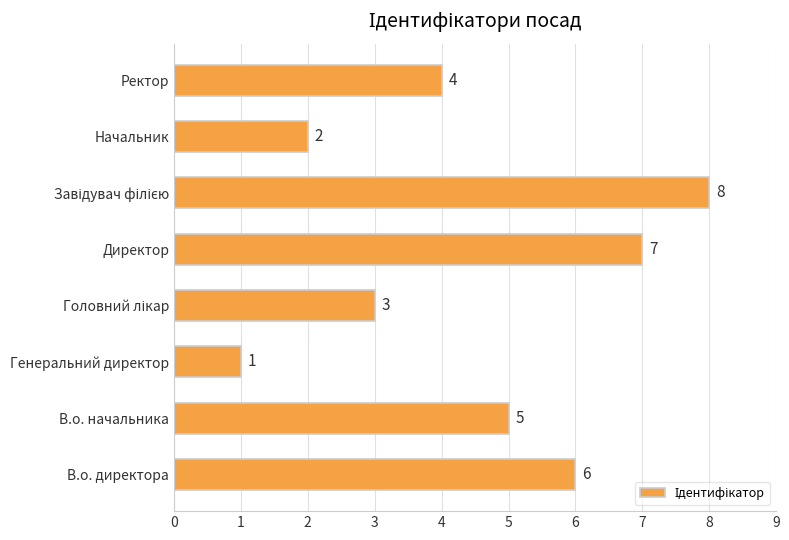

Where is the data nearest to the value 4?

Ректор